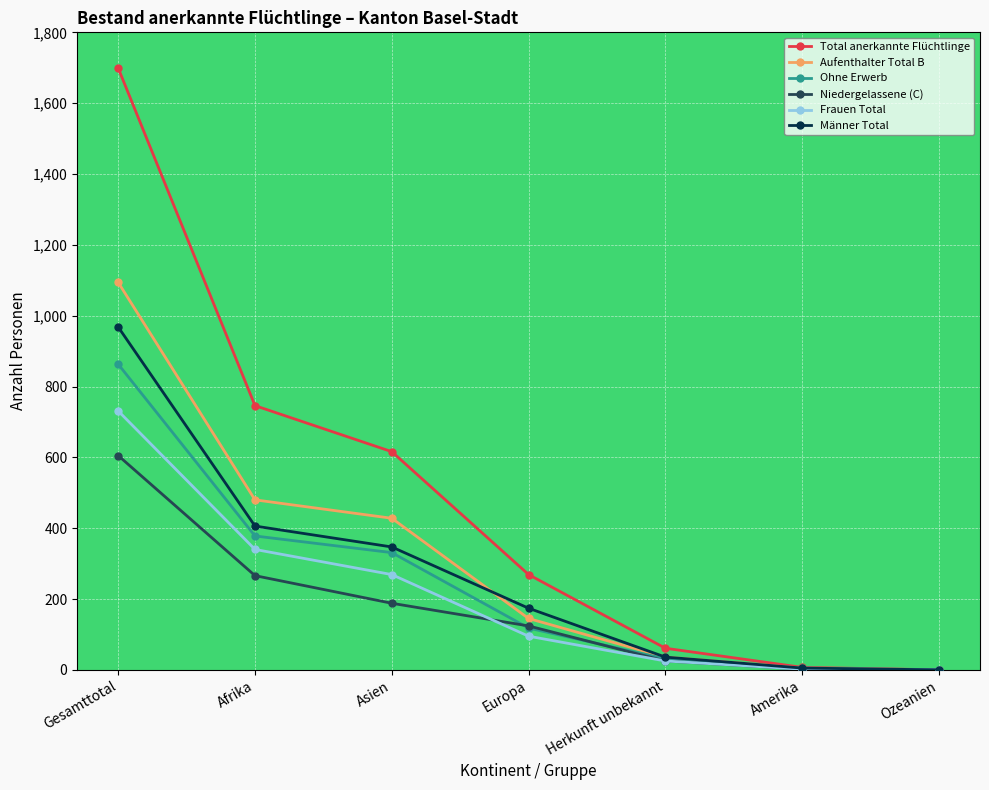

Rank the series at Gesamttotal from lowest to highest value.

Niedergelassene (C), Frauen Total, Ohne Erwerb, Männer Total, Aufenthalter Total B, Total anerkannte Flüchtlinge